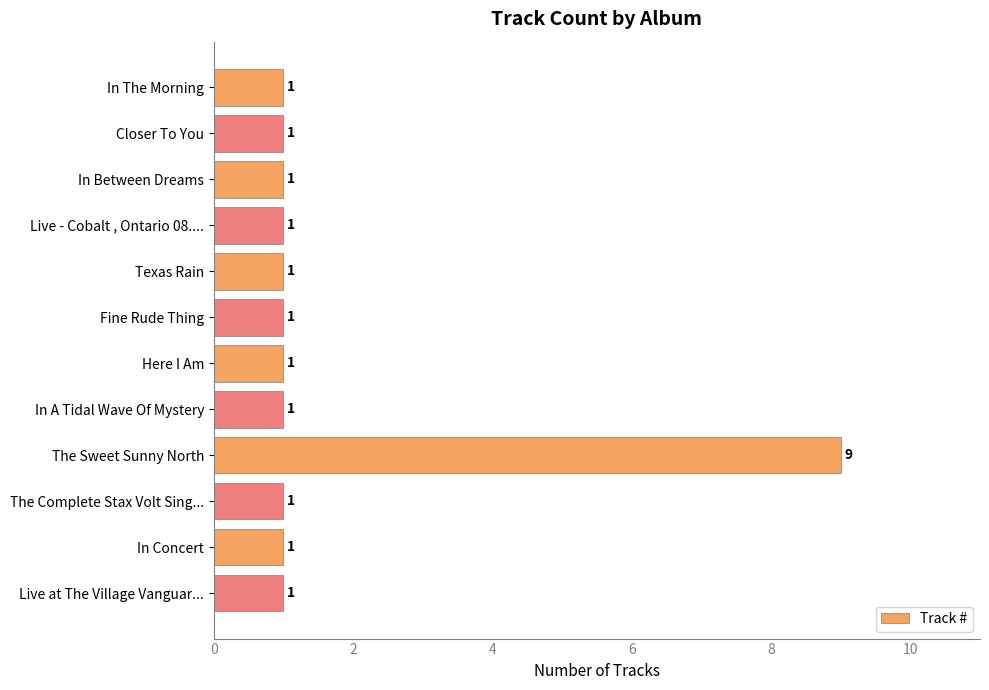

What is the maximum value shown in the chart?

9